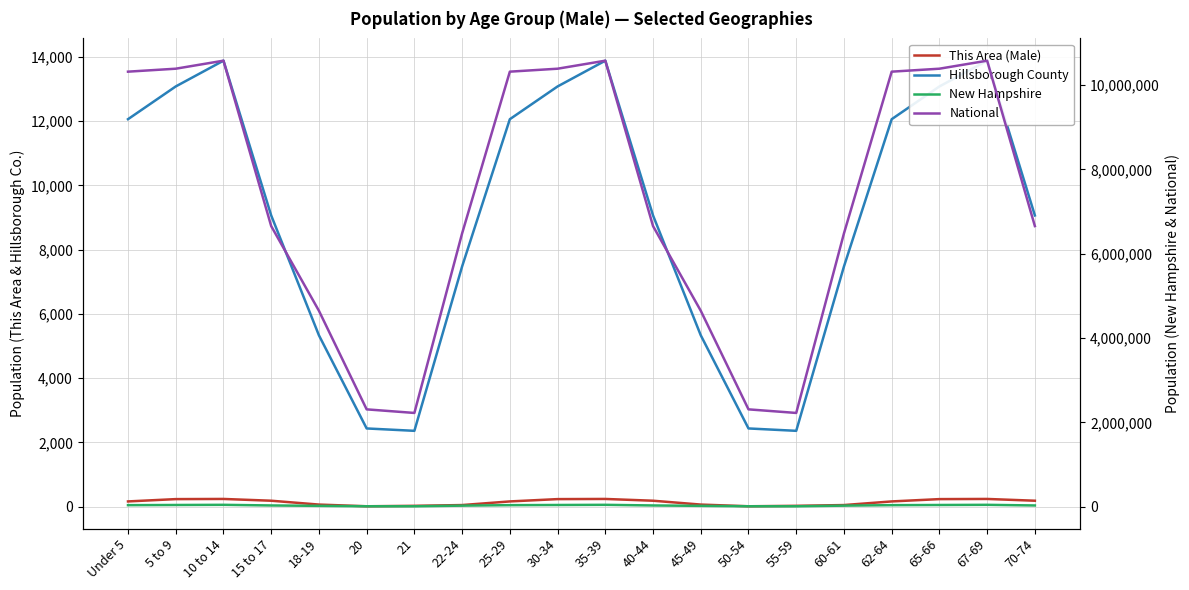

Where is the first local maximum for Hillsborough County?

10 to 14